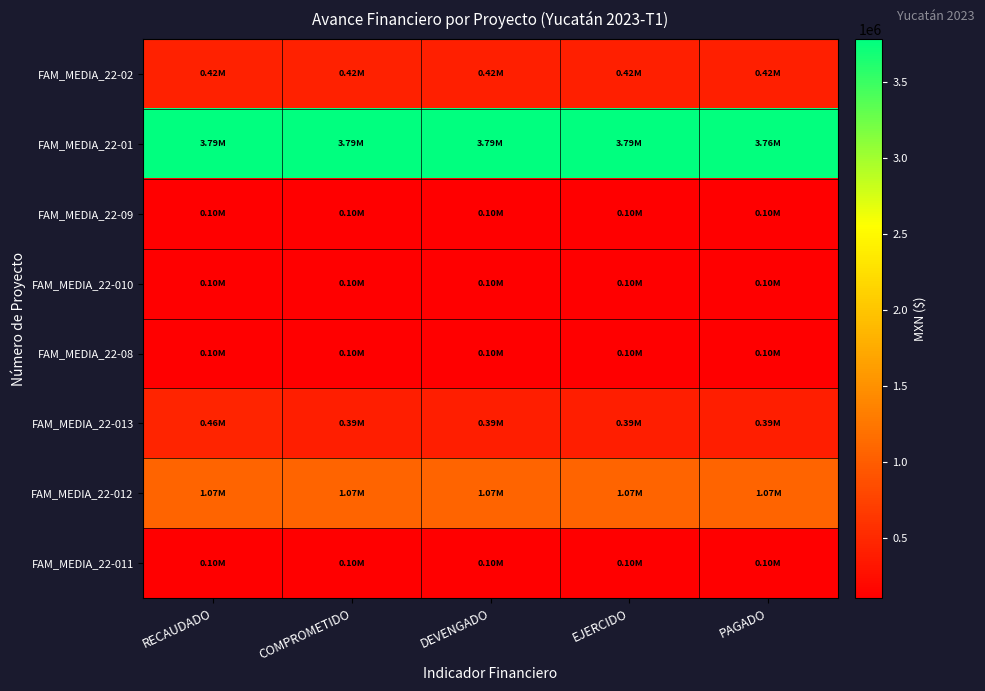

Reading left to right, extract all data points from this chart.

FAM_MEDIA_22-02: RECAUDADO=420293.1	COMPROMETIDO=420293.1	DEVENGADO=417569.7	EJERCIDO=417569.7	PAGADO=417569.7
FAM_MEDIA_22-01: RECAUDADO=3785406.8	COMPROMETIDO=3785406.8	DEVENGADO=3785406.8	EJERCIDO=3785406.8	PAGADO=3763322.6
FAM_MEDIA_22-09: RECAUDADO=102919.7	COMPROMETIDO=102661.2	DEVENGADO=102661.2	EJERCIDO=102661.2	PAGADO=102661.2
FAM_MEDIA_22-010: RECAUDADO=102919.7	COMPROMETIDO=102661.2	DEVENGADO=102661.2	EJERCIDO=102661.2	PAGADO=102661.2
FAM_MEDIA_22-08: RECAUDADO=102919.7	COMPROMETIDO=102661.2	DEVENGADO=102661.2	EJERCIDO=102661.2	PAGADO=102661.2
FAM_MEDIA_22-013: RECAUDADO=461371.3	COMPROMETIDO=393977.9	DEVENGADO=393977.9	EJERCIDO=393977.9	PAGADO=393977.9
FAM_MEDIA_22-012: RECAUDADO=1068947.6	COMPROMETIDO=1068947.6	DEVENGADO=1068947.6	EJERCIDO=1068947.6	PAGADO=1068947.6
FAM_MEDIA_22-011: RECAUDADO=102661.2	COMPROMETIDO=102661.2	DEVENGADO=102661.2	EJERCIDO=102661.2	PAGADO=102661.2